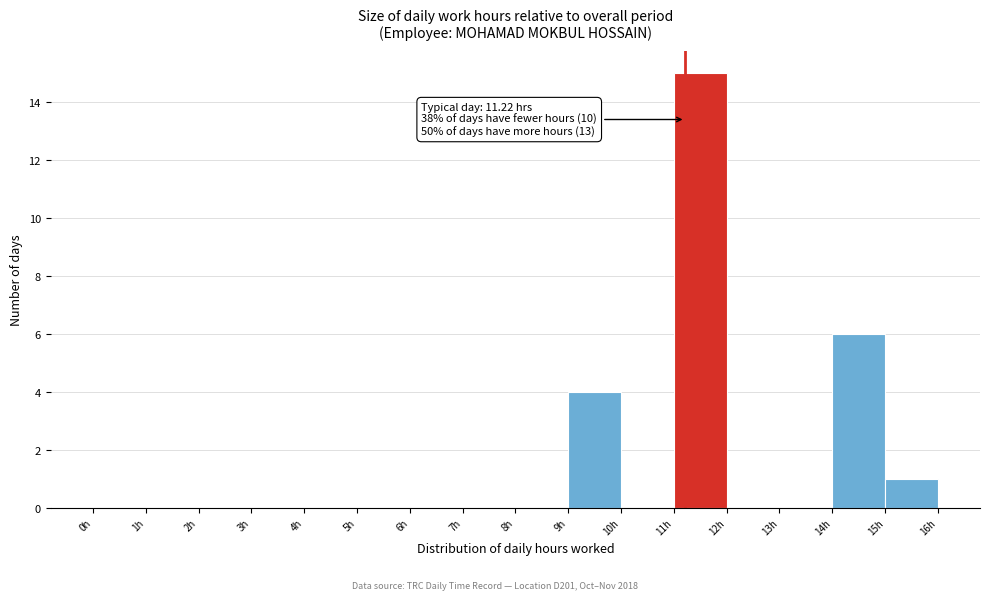

Which range on the x-axis has the tallest bar?

11 to 12